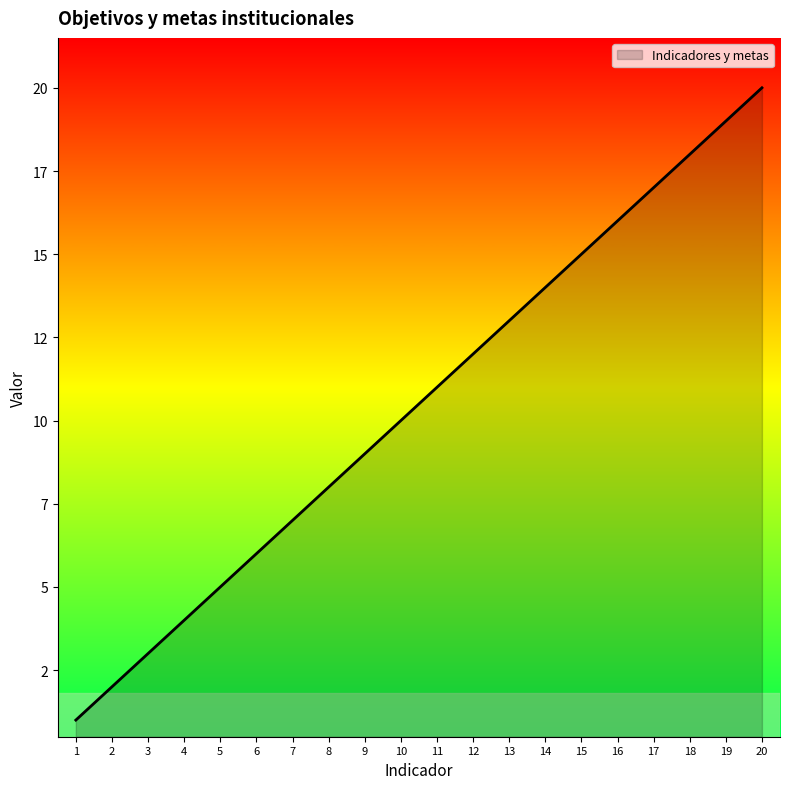

What is the average value?

10